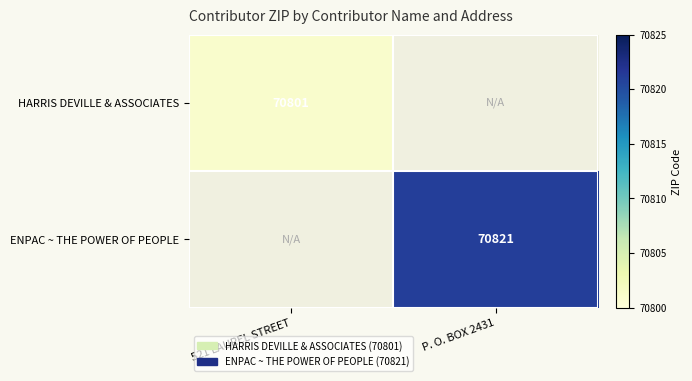

Is it true that ENPAC ~ THE POWER OF PEOPLE equals 28845.7 at P. O. BOX 2431?

False